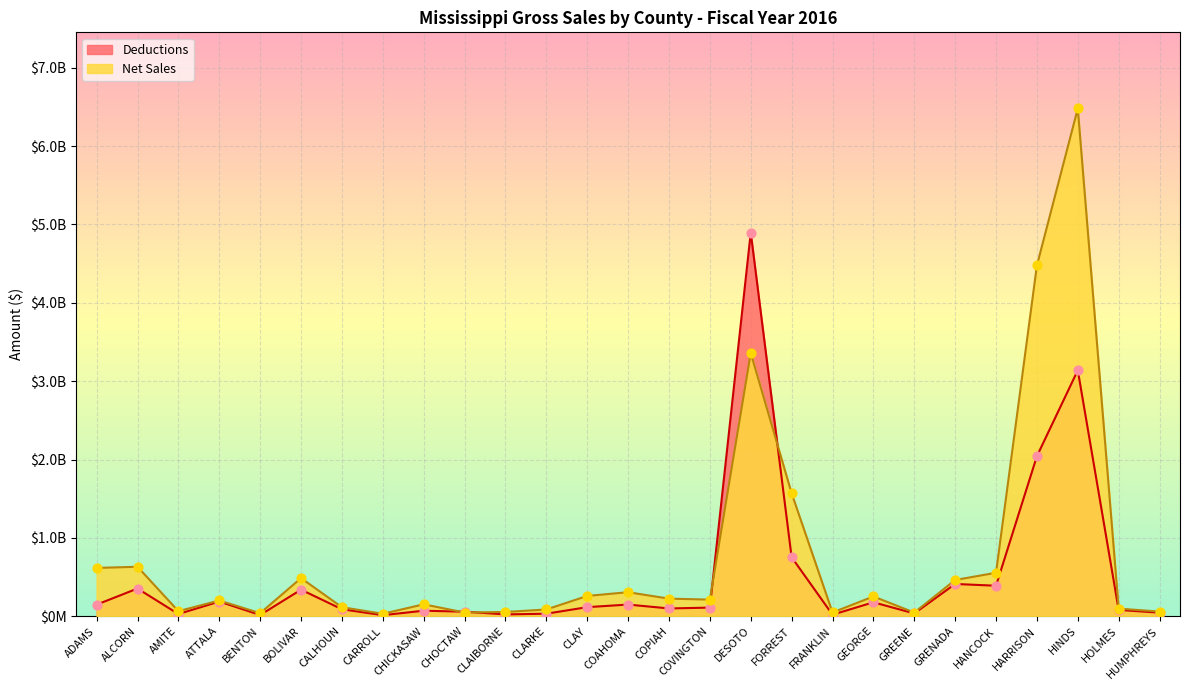

At how many categories does at least one series exceed 5346791521?

1